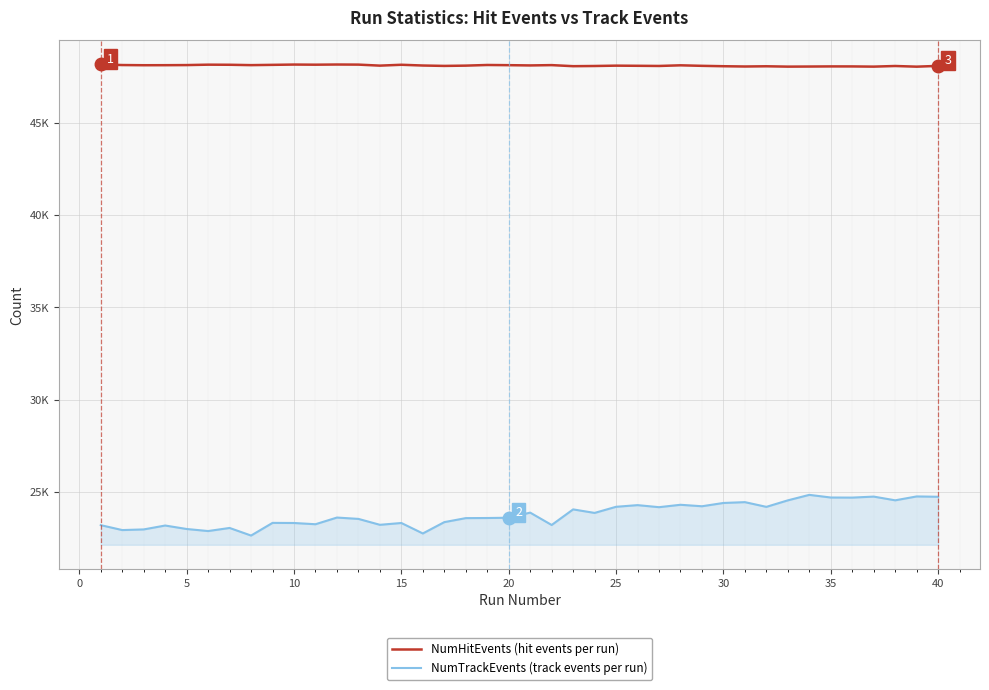

Is this an area chart (filled region under the line)?

Yes